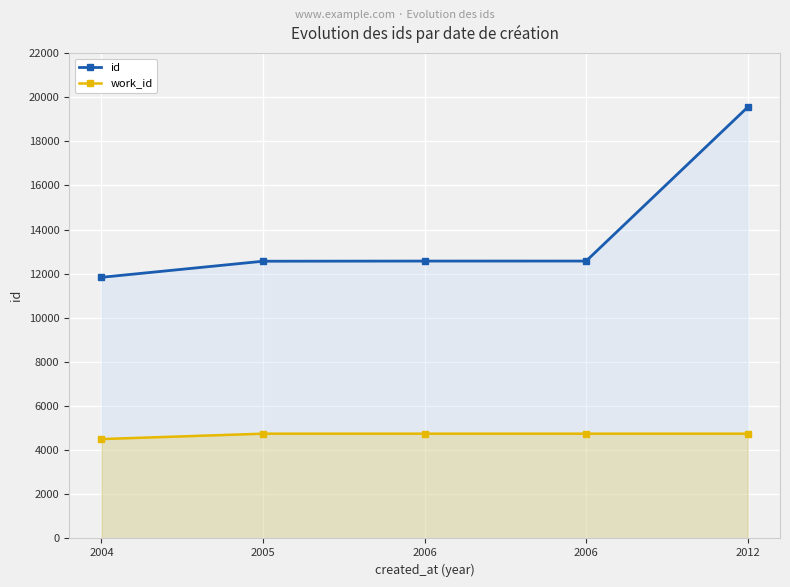

How many lines are shown in the chart?

2